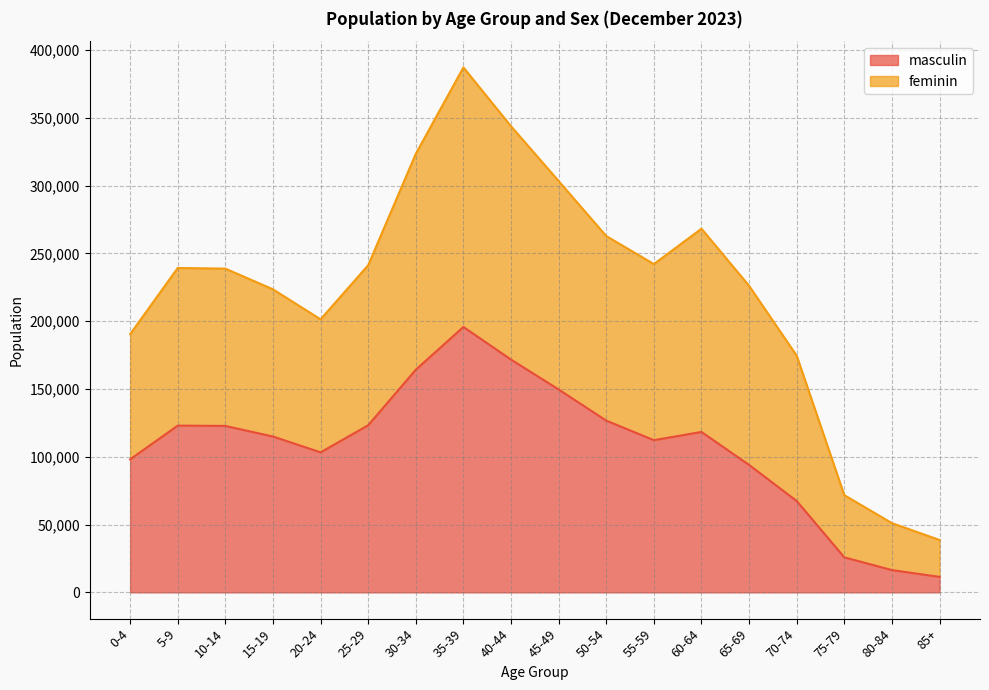

The value of masculin at 25-29 is 123267. True or false?

True